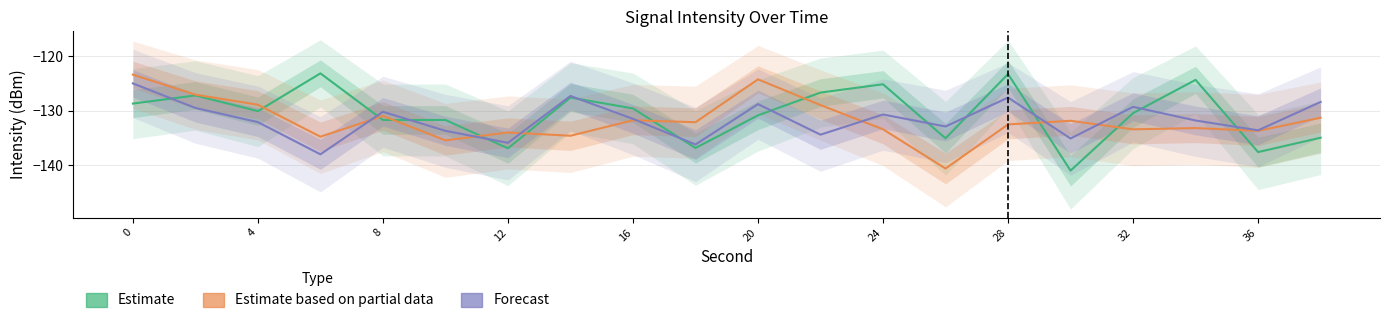

How many lines are shown in the chart?

3